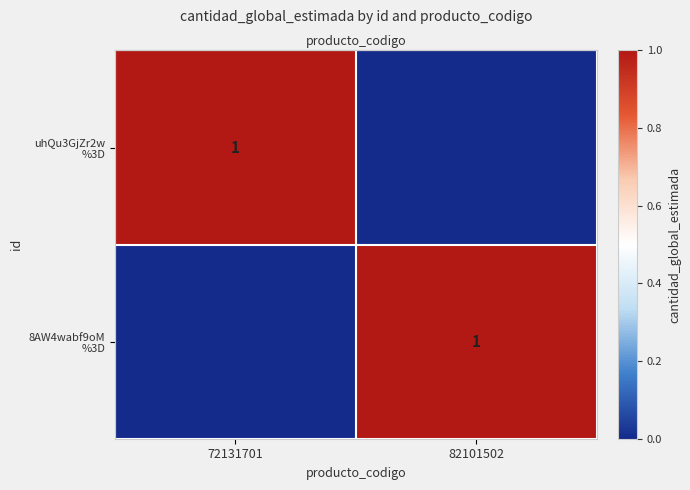

At which category is the sum across all series the highest?

72131701